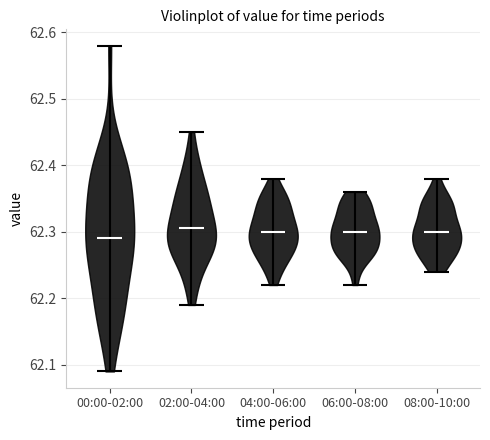

What is the highest point the violin for 08:00-10:00 reaches on the y-axis? The values are not printed on the chart, so give them approximately, as read against the axis.

62.38